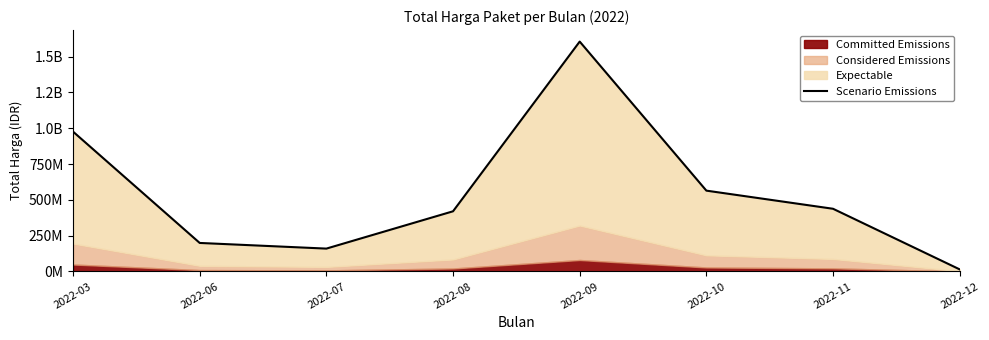

The value at 2022-09 is 1604159000. True or false?

True